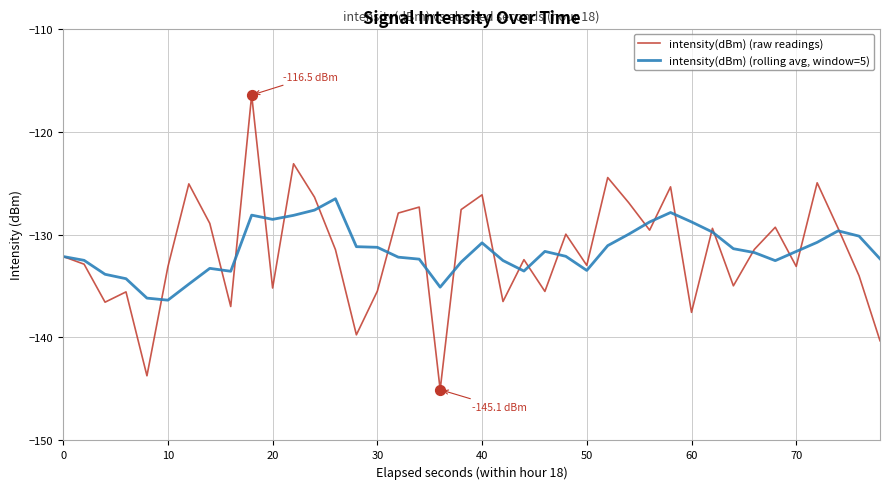

Which series has the largest range (max minus min)?

intensity(dBm) (raw readings)